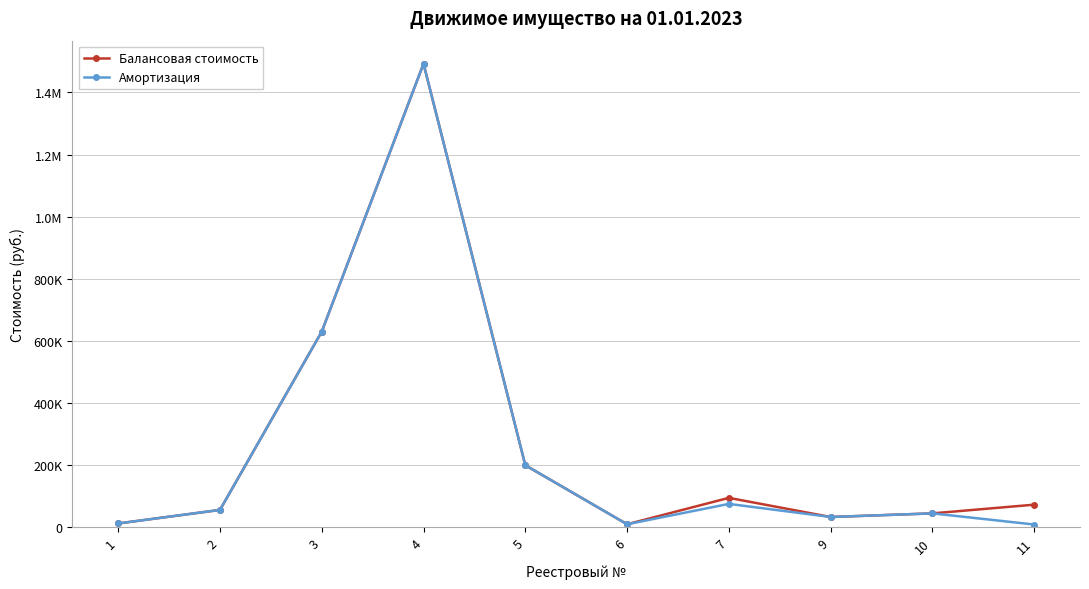

What are all the series names shown in the legend?

Балансовая стоимость, Амортизация